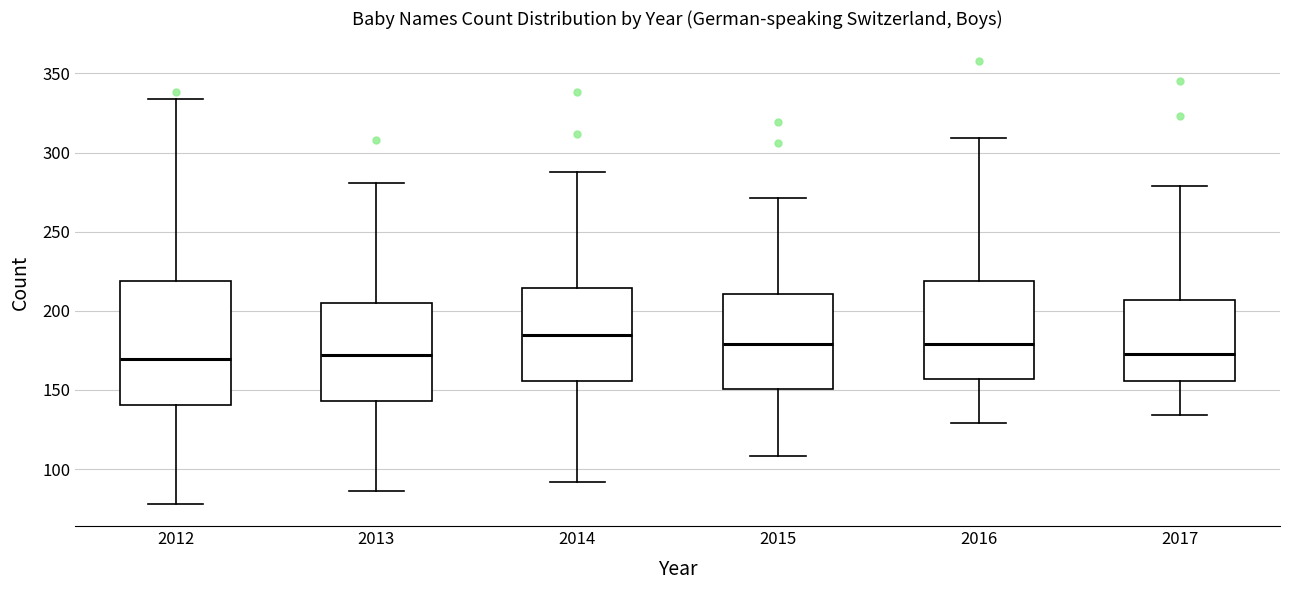

Where is the upper edge of the box at x = 2013 on the y-axis? The values are not printed on the chart, so give them approximately, as read against the axis.

205